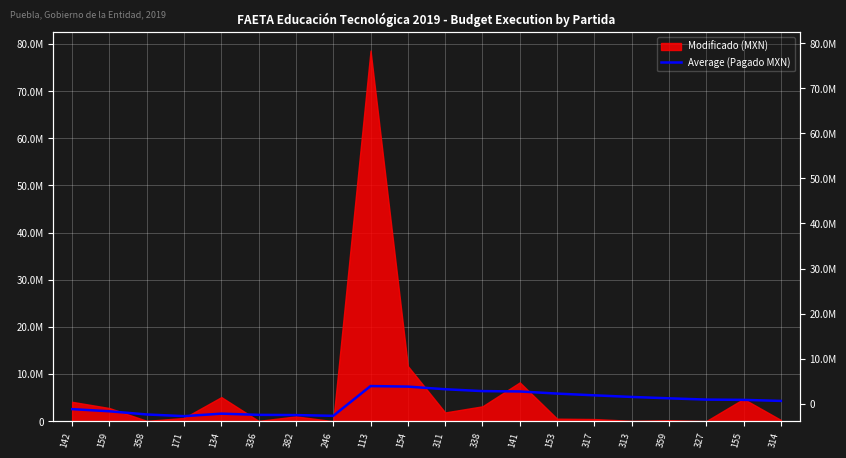

True or false: there are more than 1 points higher than both neighbors.

True